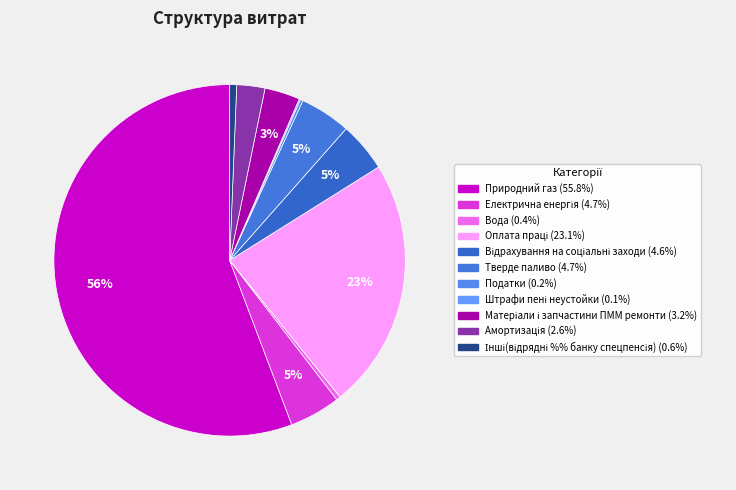

What is the change in value from Відрахування на соціальні заходи to Інші(відрядні %% банку спецпенсія)?

-1171078